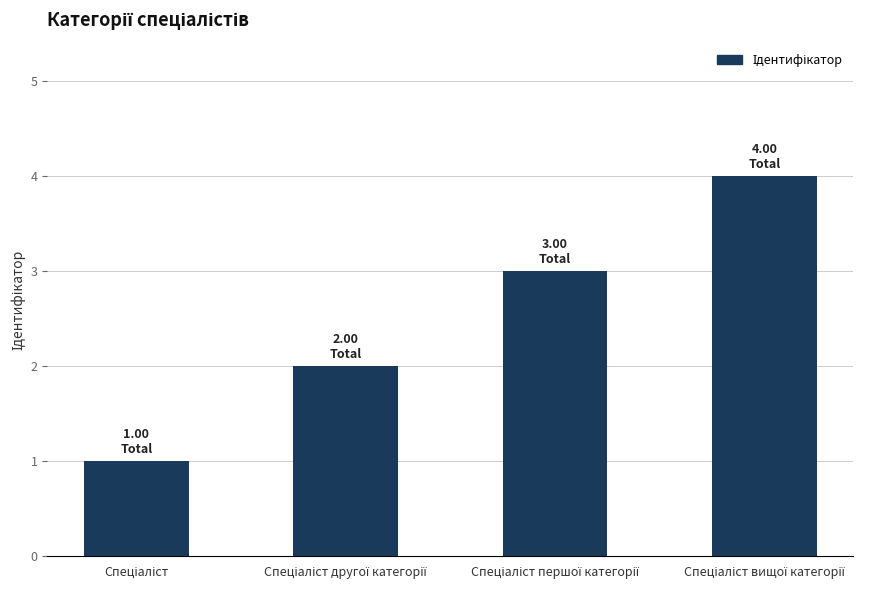

What is the difference between the maximum and minimum values?

3